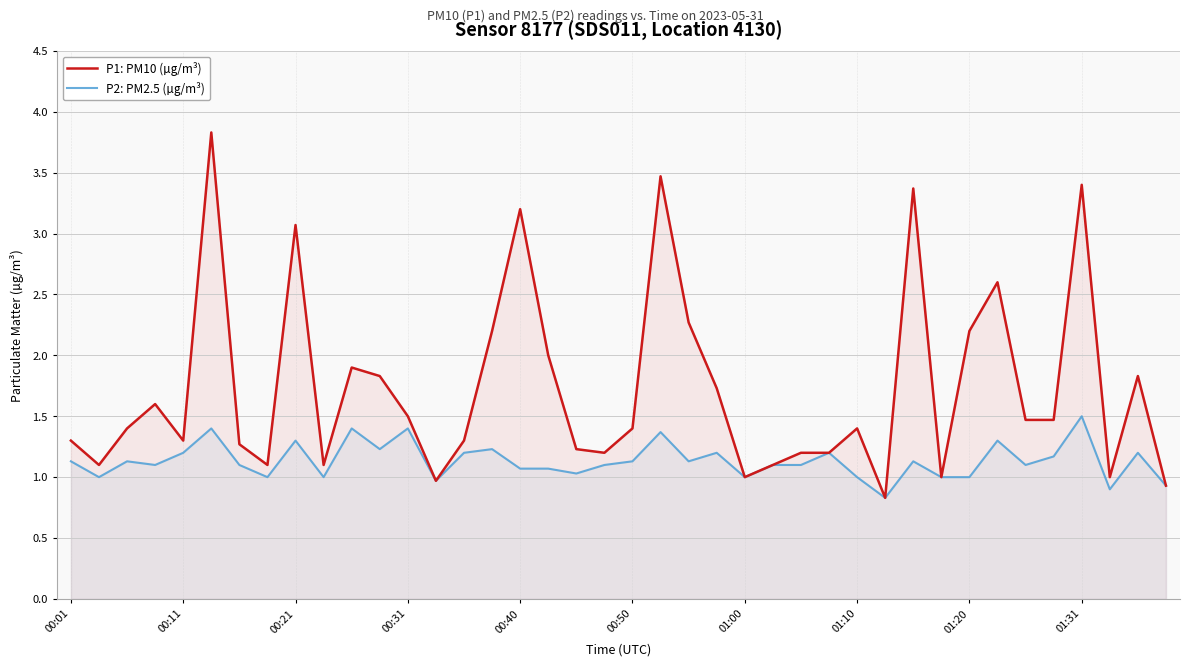

What is the highest value of the P2: PM2.5 (µg/m³) series?

1.5